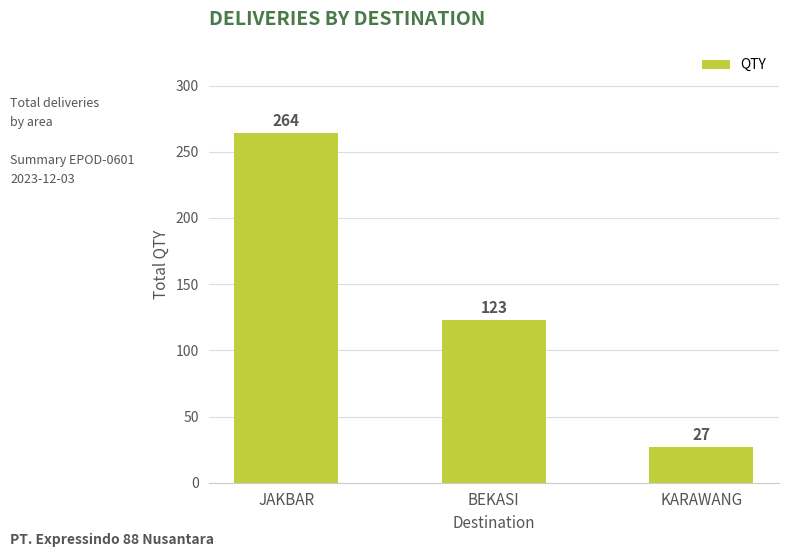

List the labels in order of value, smallest first.

KARAWANG, BEKASI, JAKBAR